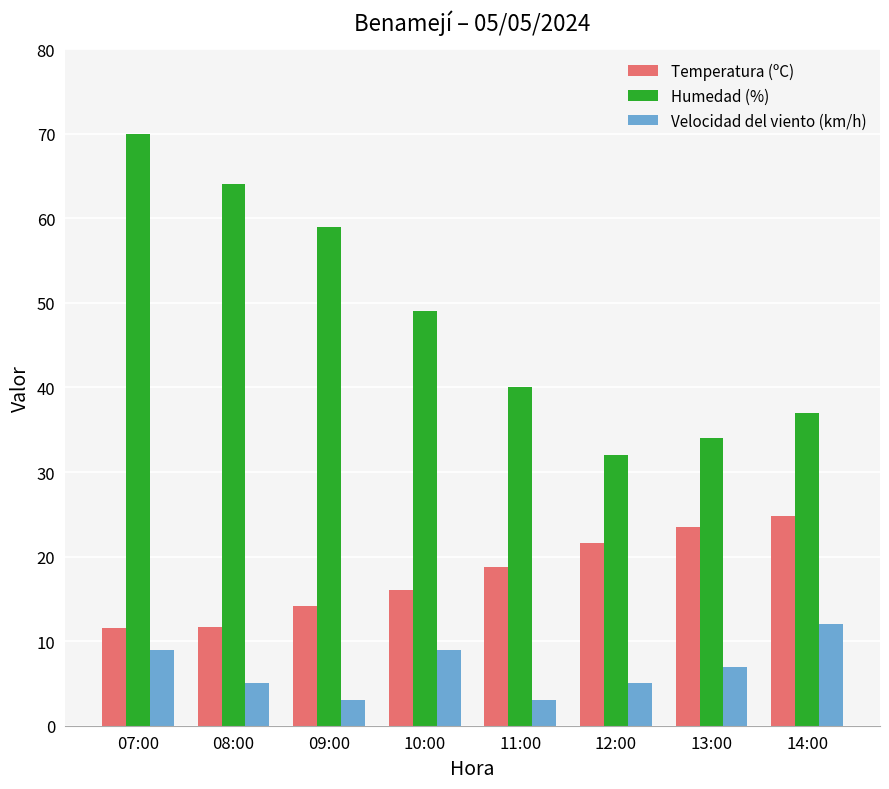

At which category is the sum across all series the highest?

07:00